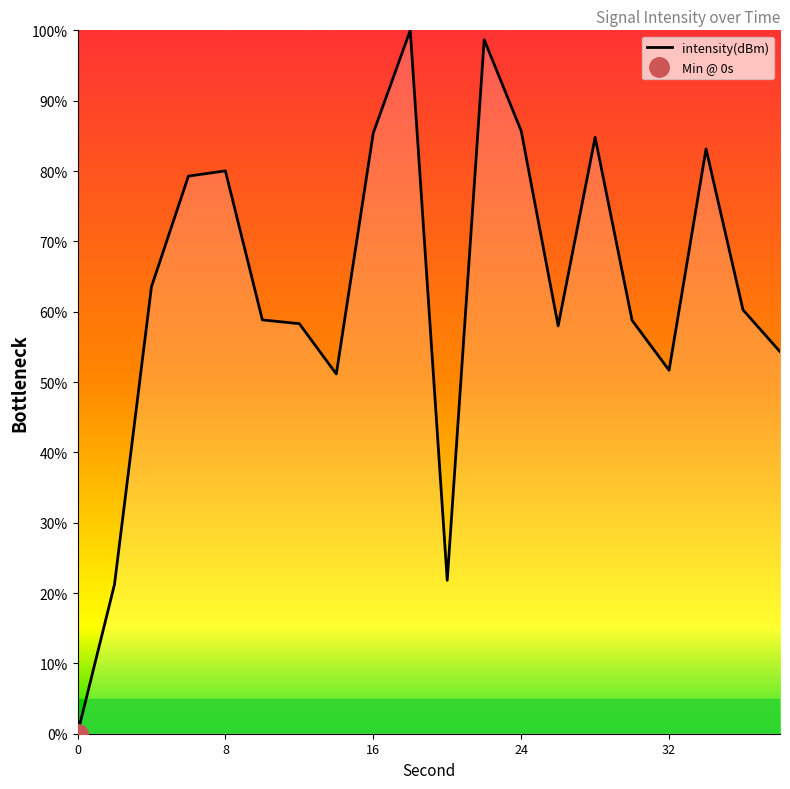

Reading left to right, list all the values displayed in this chart.

0=0.0	2=21.2	4=63.5	6=79.3	8=80.0	10=58.8	12=58.3	14=51.1	16=85.4	18=100.0	20=21.8	22=98.7	24=85.7	26=58.0	28=84.8	30=58.8	32=51.7	34=83.1	36=60.3	38=54.3